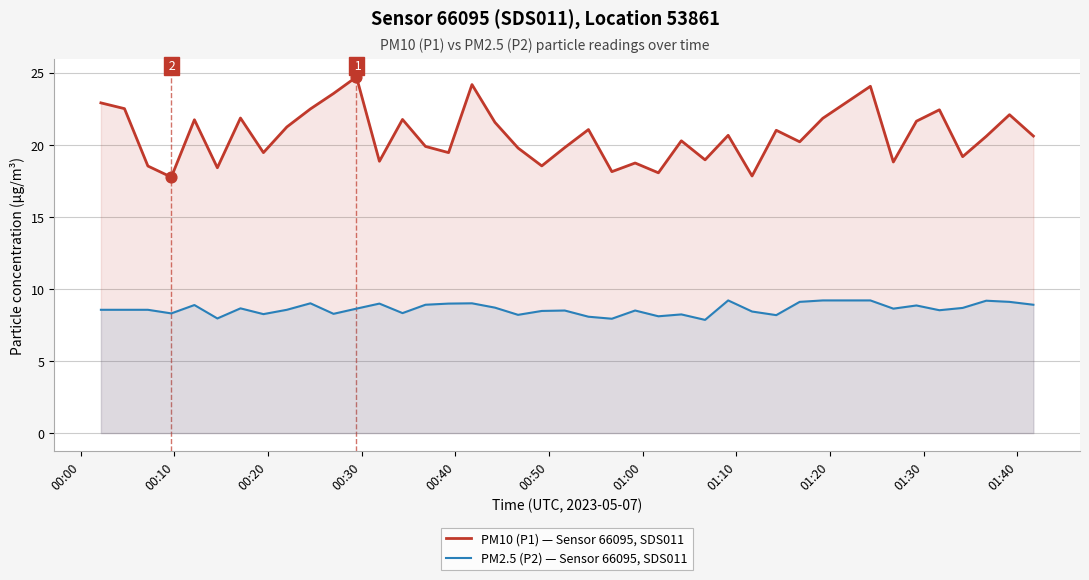

Which series has the largest total across all categories?

PM10 (P1) — Sensor 66095, SDS011